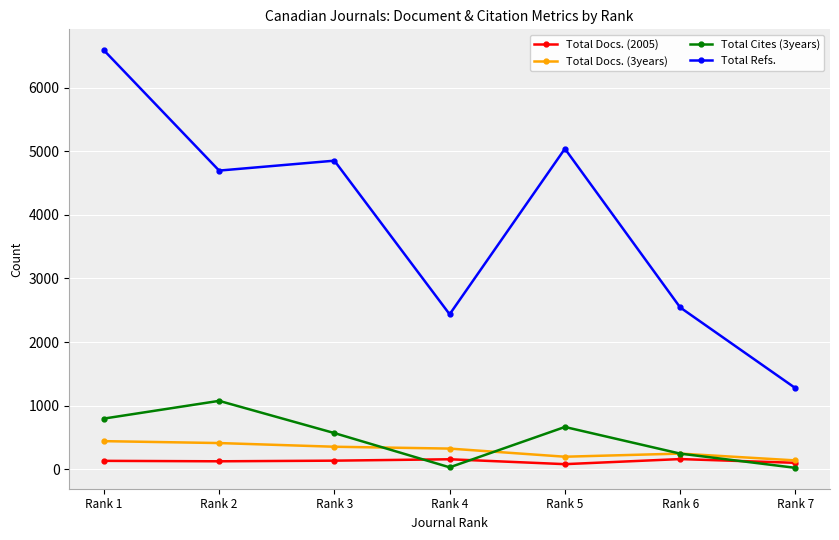

Between Rank 2 and Rank 7, which series saw the biggest shift?

Total Refs.